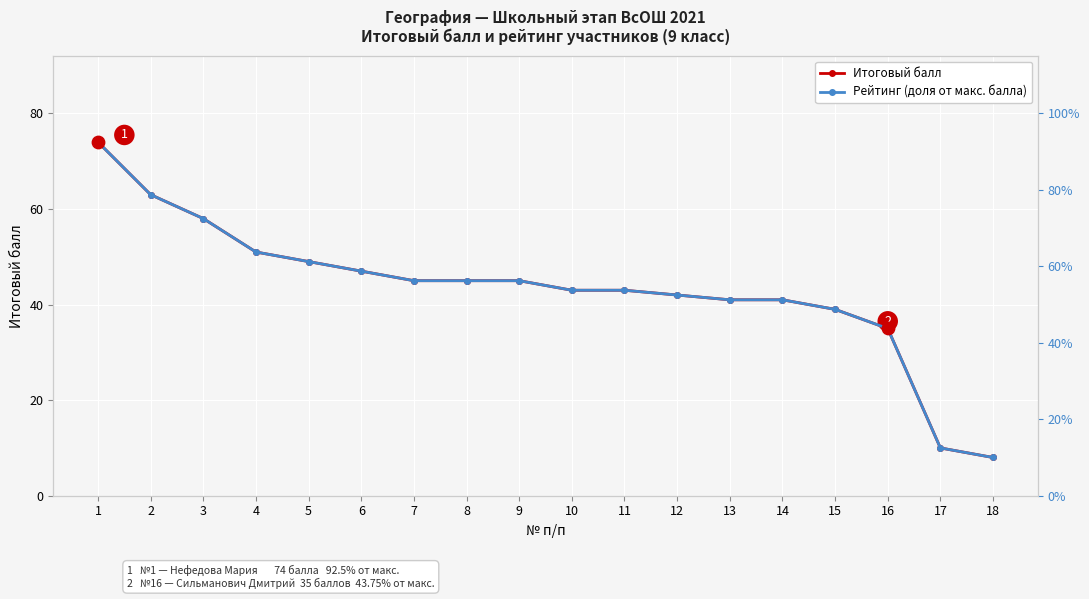

Which series reaches the maximum Y coordinate?

Итоговый балл